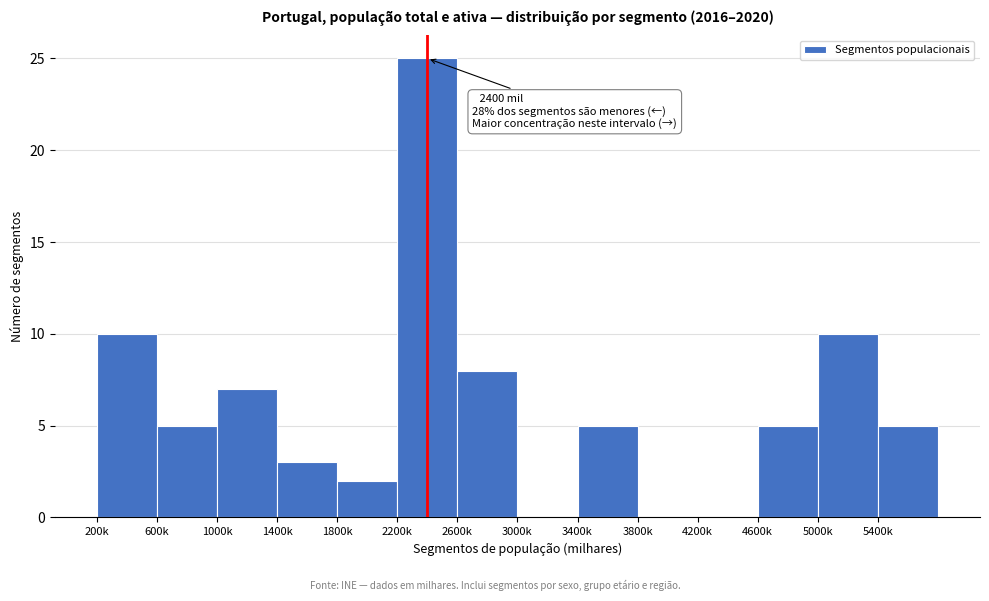

Reading left to right, list all the values displayed in this chart.

200k=10	600k=5	1000k=7	1400k=3	1800k=2	2200k=25	2600k=8	3000k=0	3400k=5	3800k=0	4200k=0	4600k=5	5000k=10	5400k=5